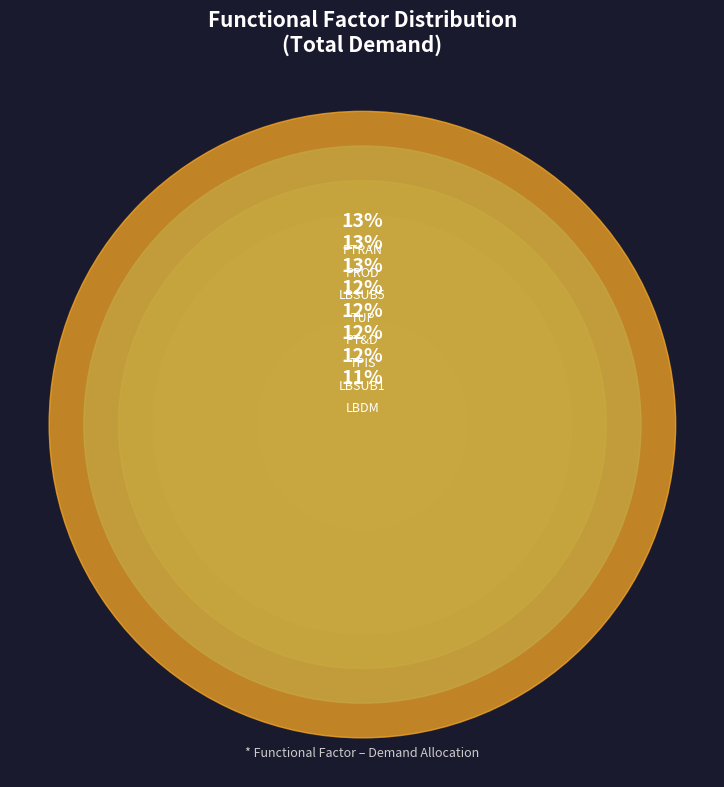

What is the ratio of the value at LBDM to the value at PTRAN?

0.8